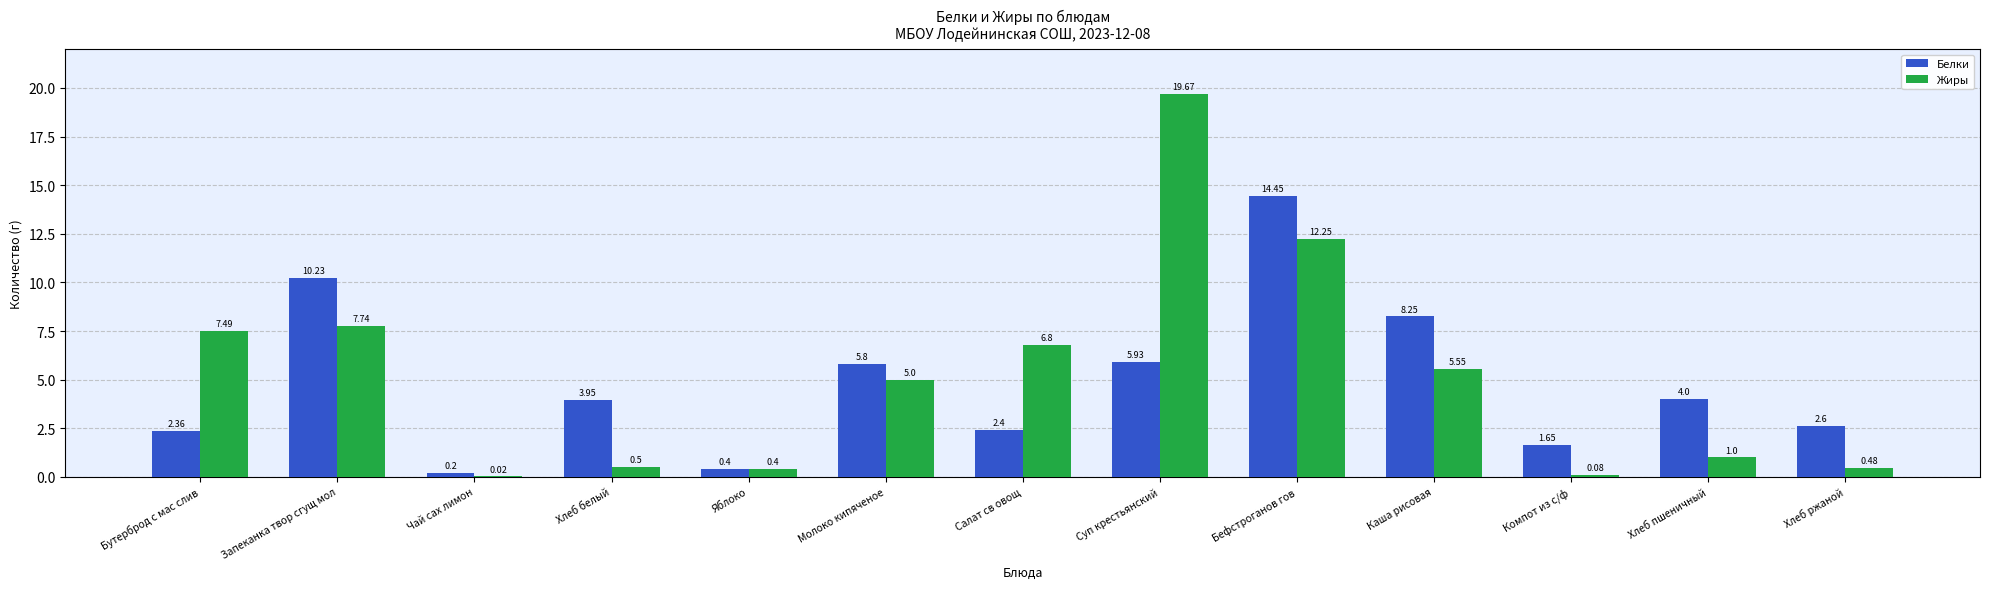

How many categories are shown in the chart?

13